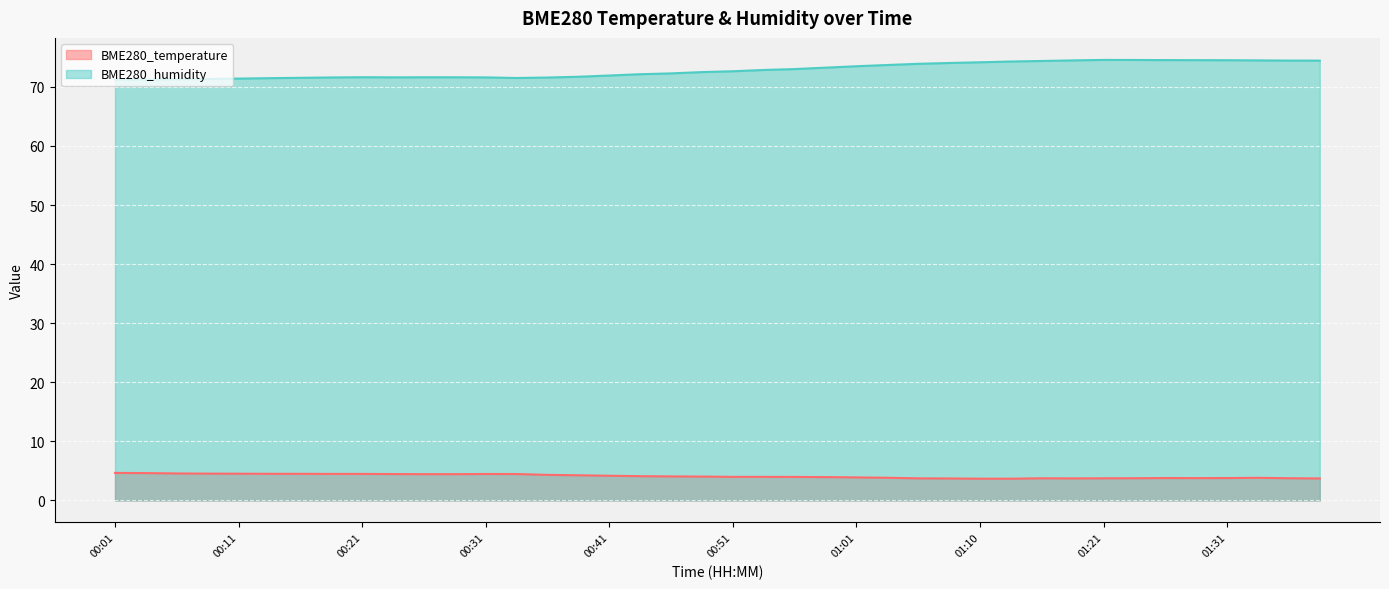

What position from the left is 00:23?

10